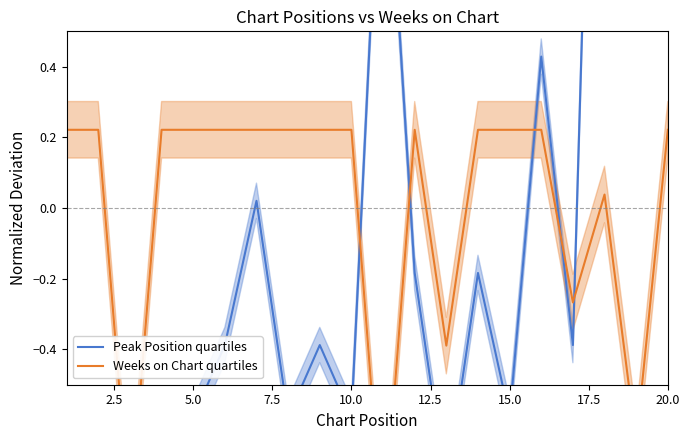

True or false: Weeks on Chart quartiles and Peak Position quartiles intersect in this chart.

True